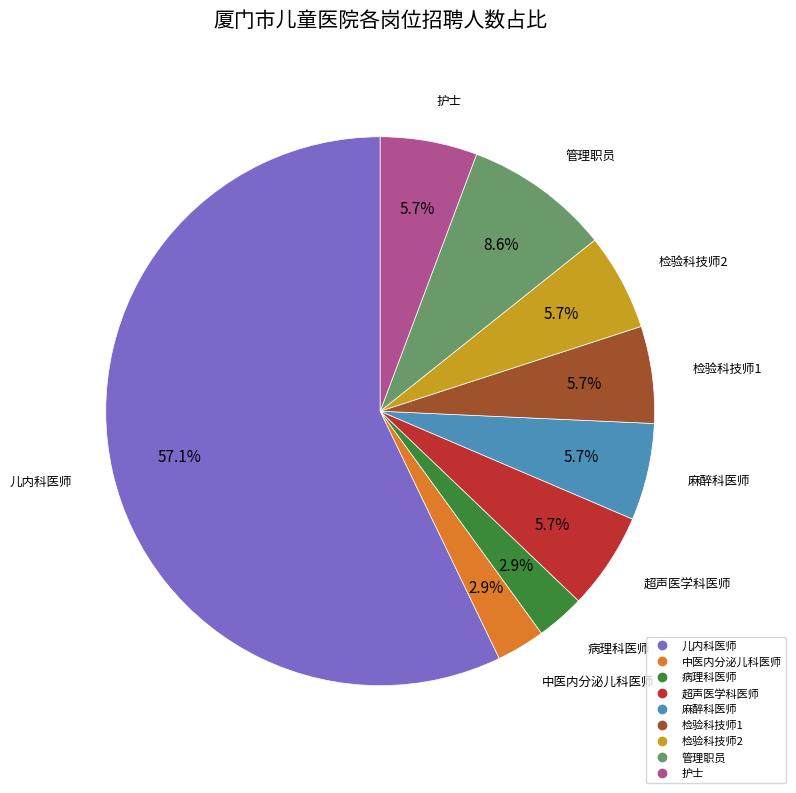

Combined, what portion of the pie is 超声医学科医师 and 病理科医师?

8.6%